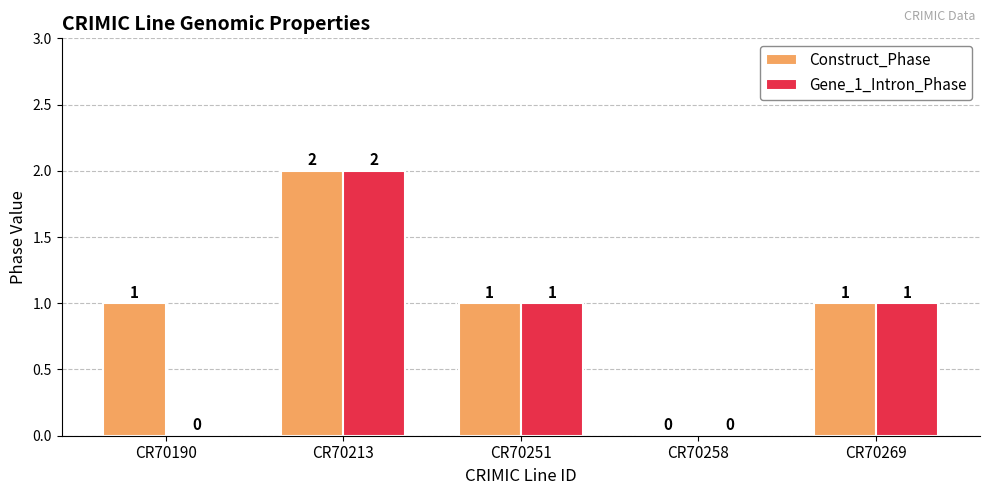

At which label does Gene_1_Intron_Phase first exceed 1?

CR70213